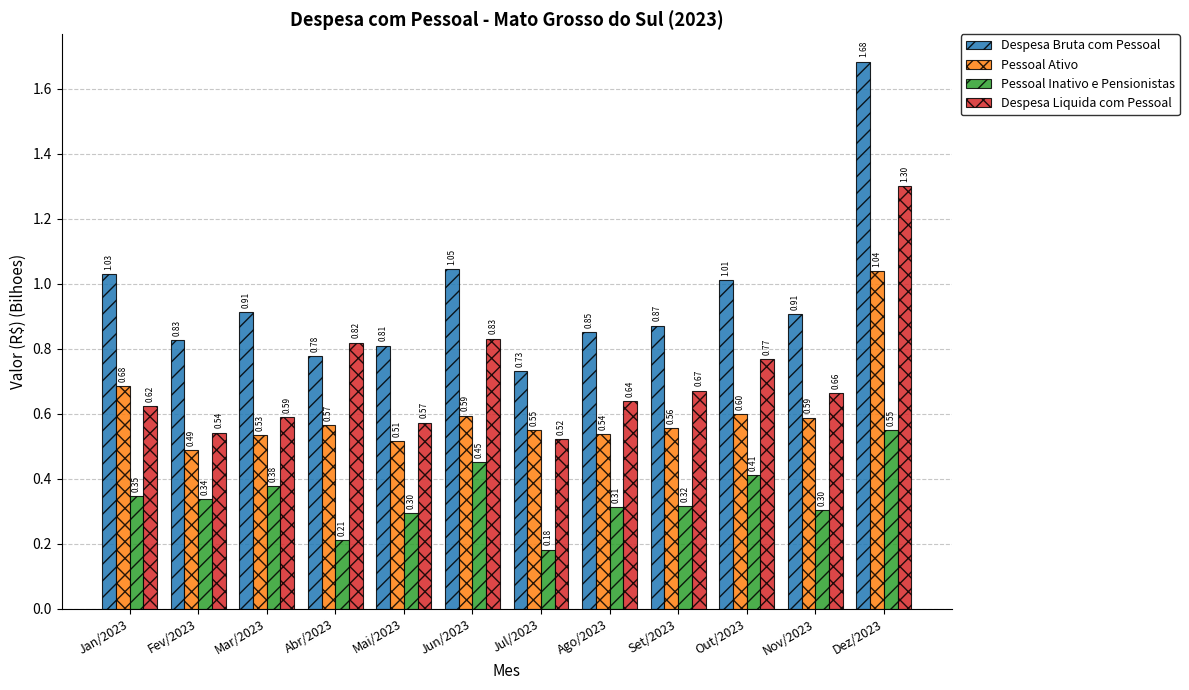

Is the value of Pessoal Inativo e Pensionistas at Jan/2023 greater than the value of Despesa Liquida com Pessoal at Dez/2023?

No